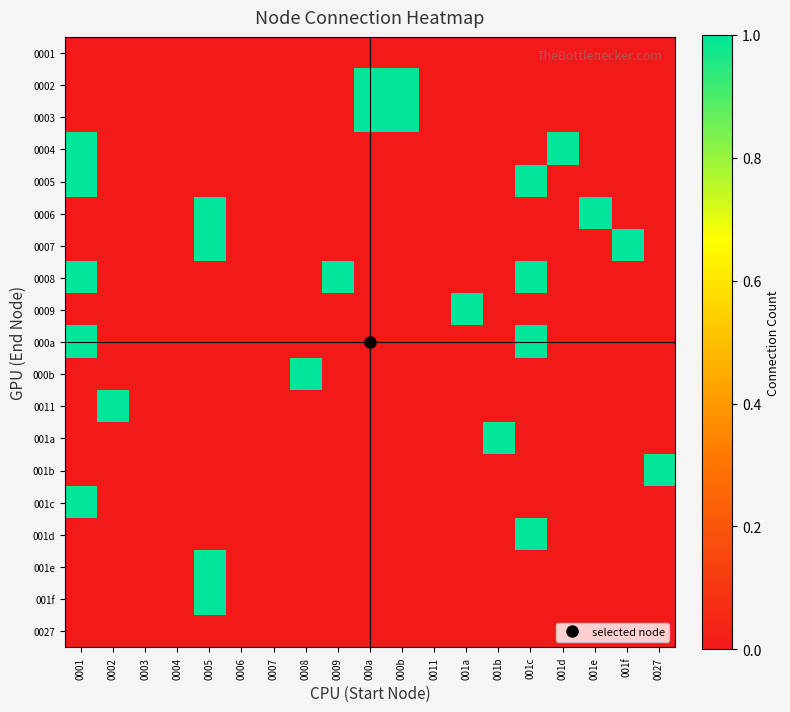

Which series has the largest total across all categories?

0008